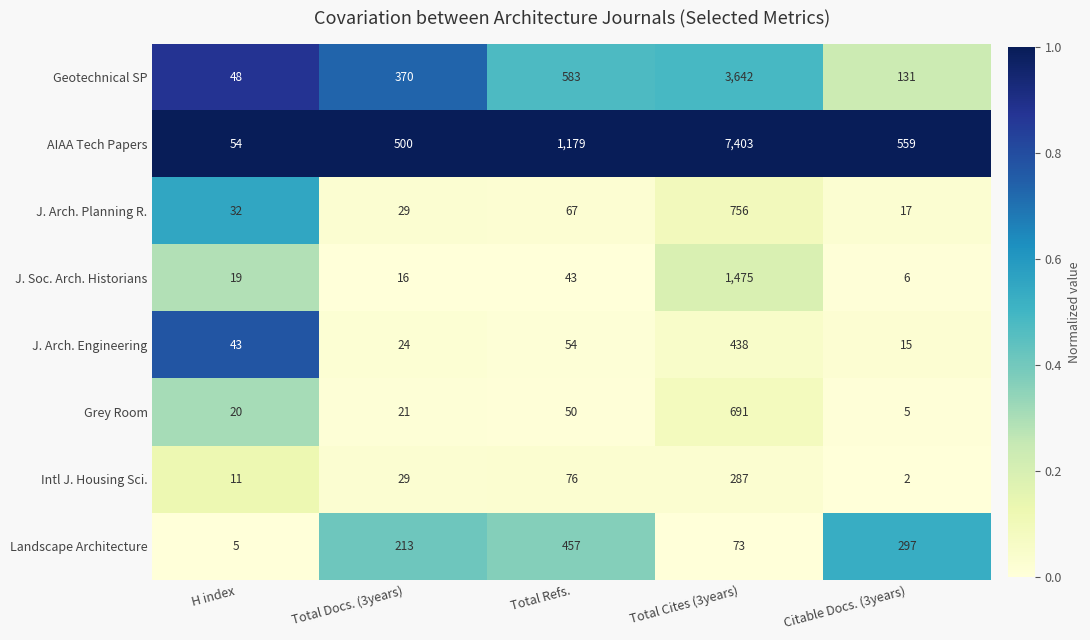

Is it true that J. Arch. Planning R. equals 51 at H index?

False